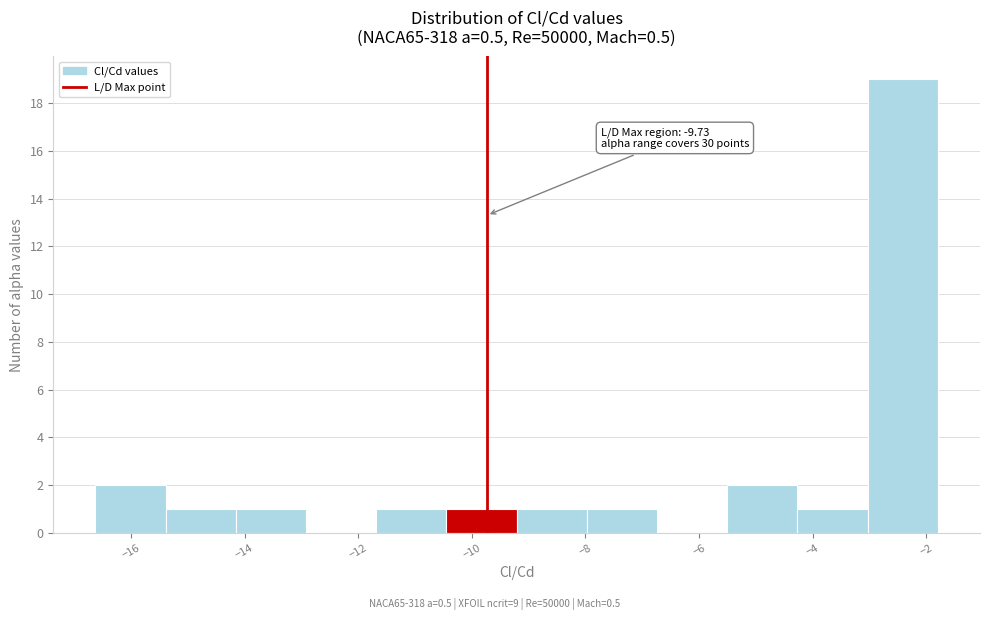

Which range on the x-axis has the tallest bar?

-3.0 to -1.8